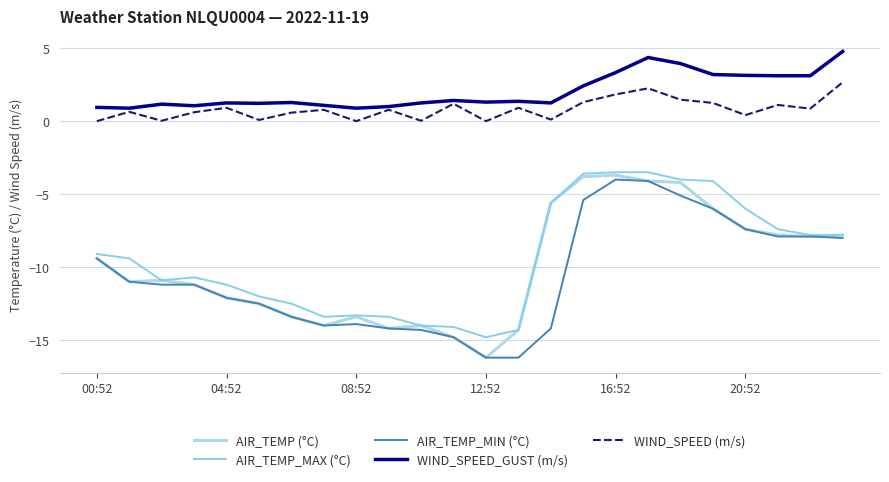

What is the minimum value for AIR_TEMP_MAX (°C)?

-14.8